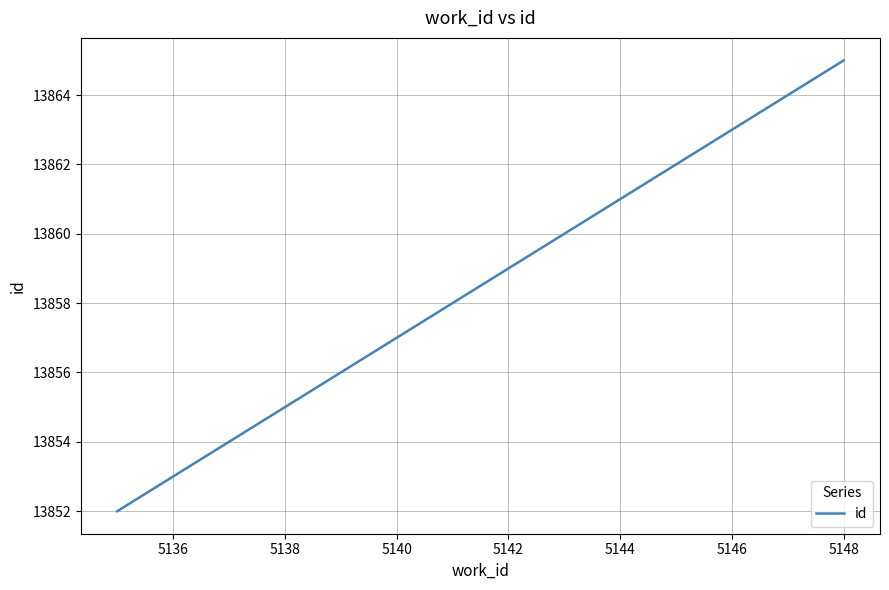

What is the smallest value displayed?

13852